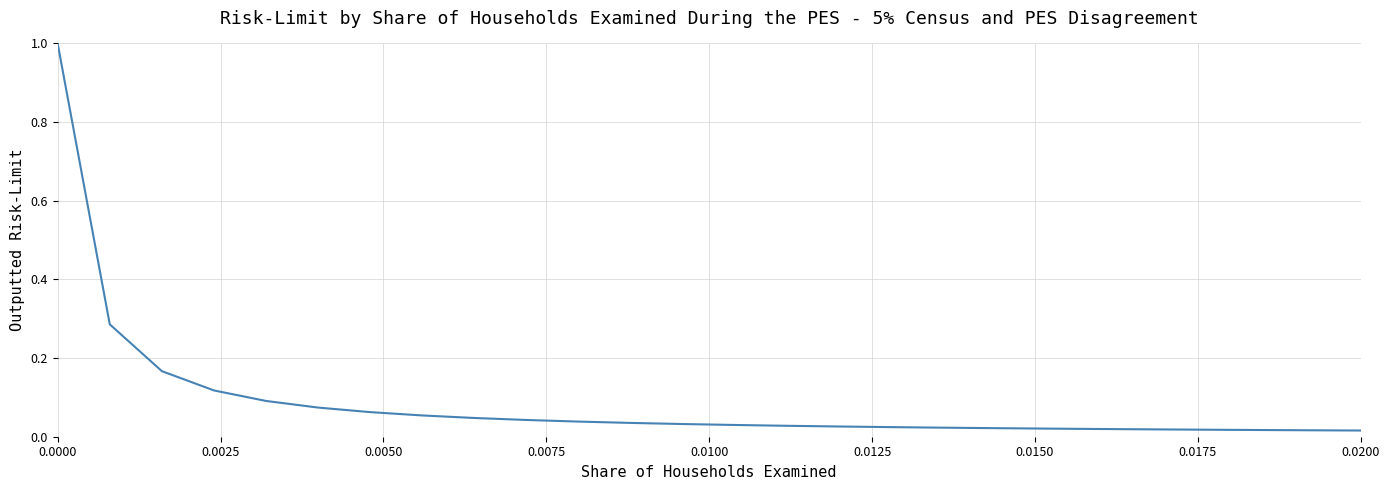

What is the difference between the maximum and minimum values?

1.0